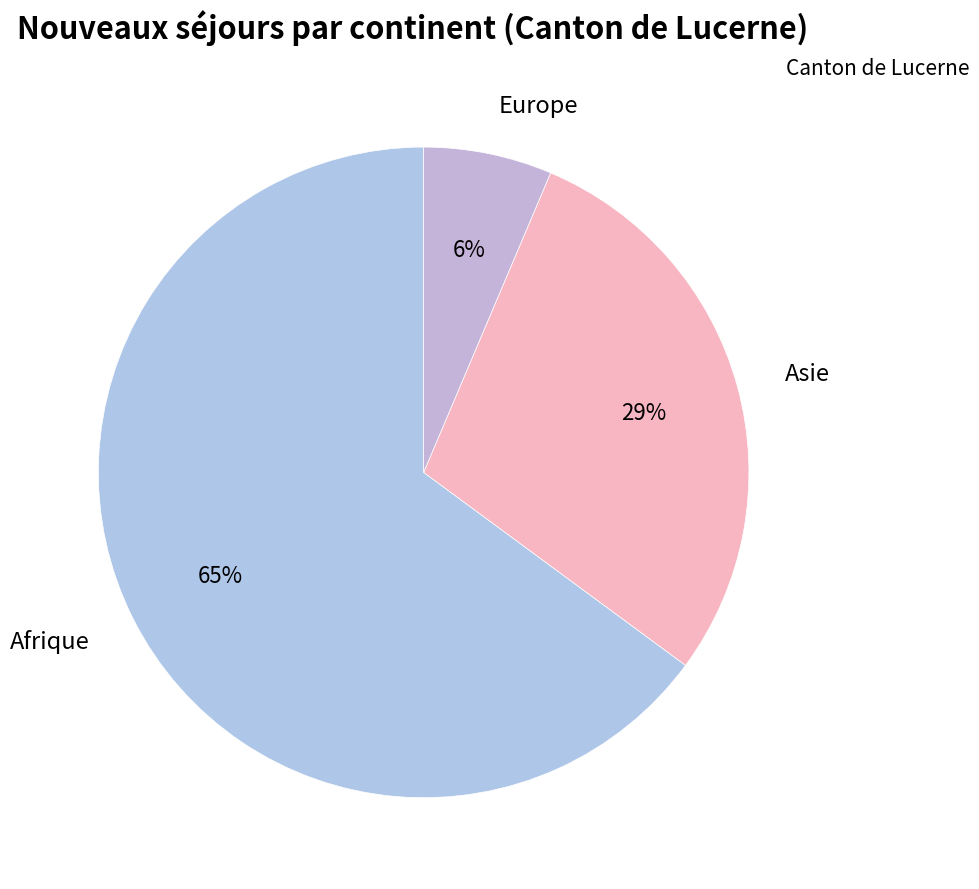

Which slice is the largest?

Afrique